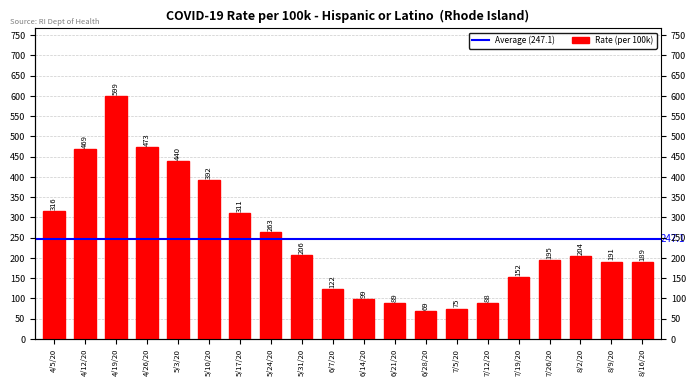

Is it true that the value at 8/16/20 is 189?

True